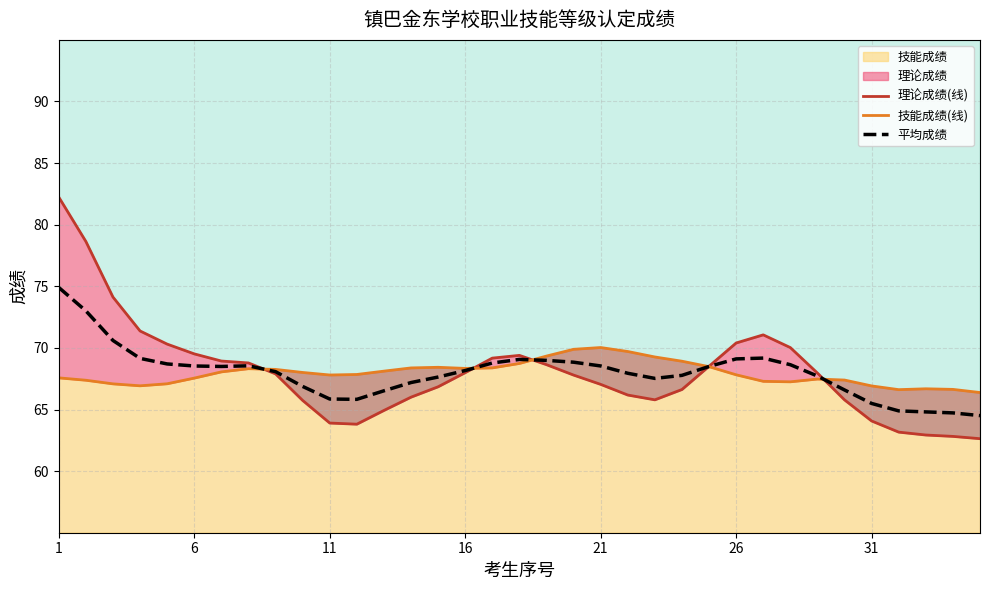

At how many categories does at least one series exceed 73?

3